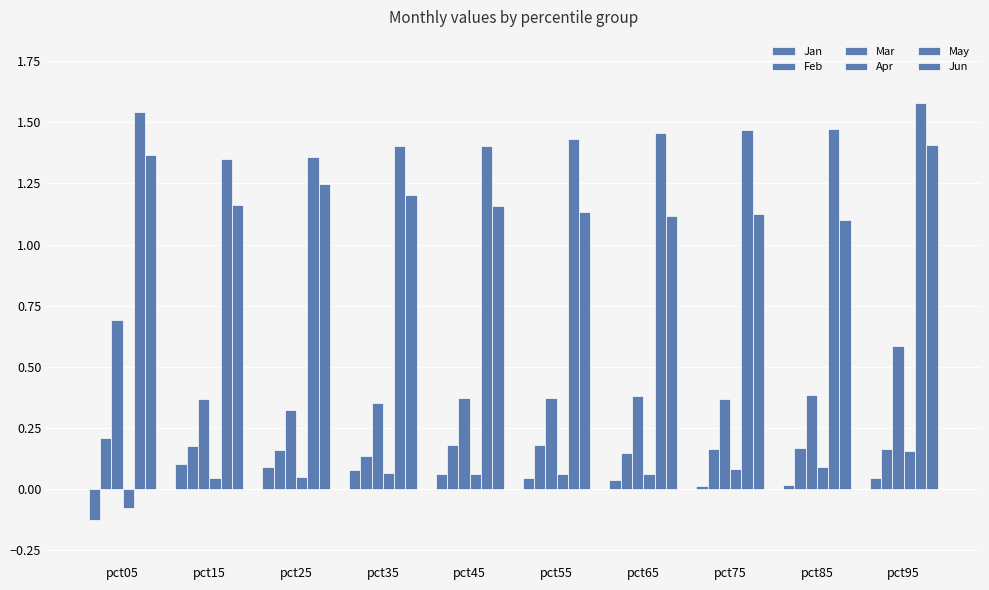

How many Feb values are between 0 and 1?

10